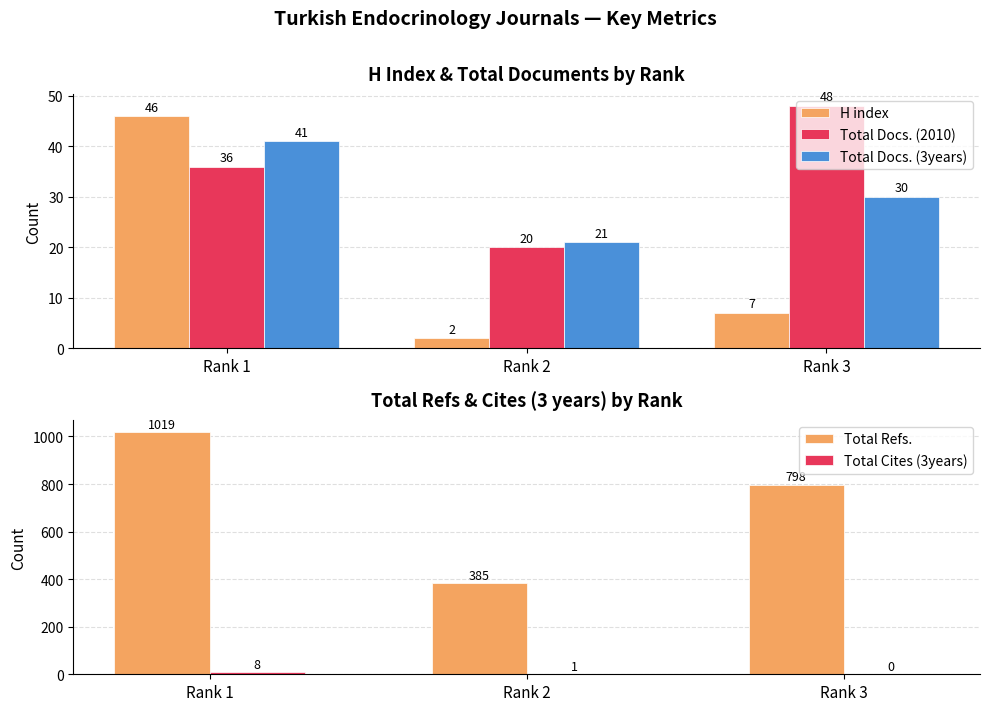

Which category has the lowest value in the Total Docs. (3years) series?

Rank 2